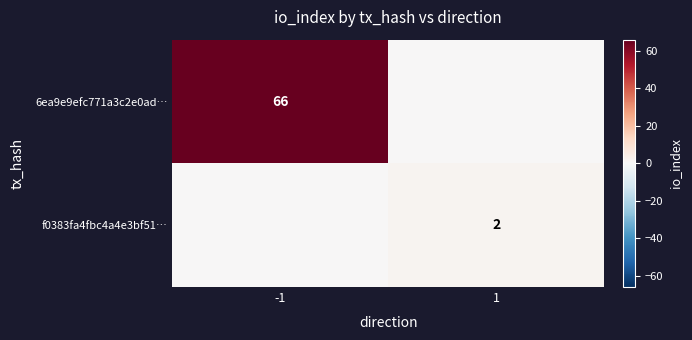

Which category has the lowest value across all series?

1